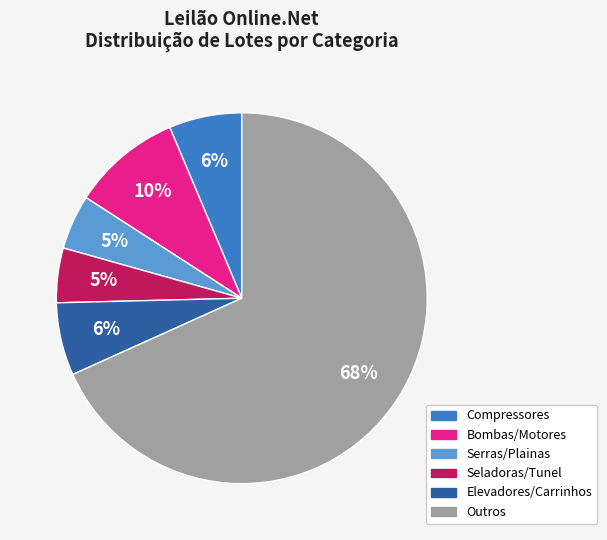

True or false: Serras/Plainas accounts for 5% of the total.

True